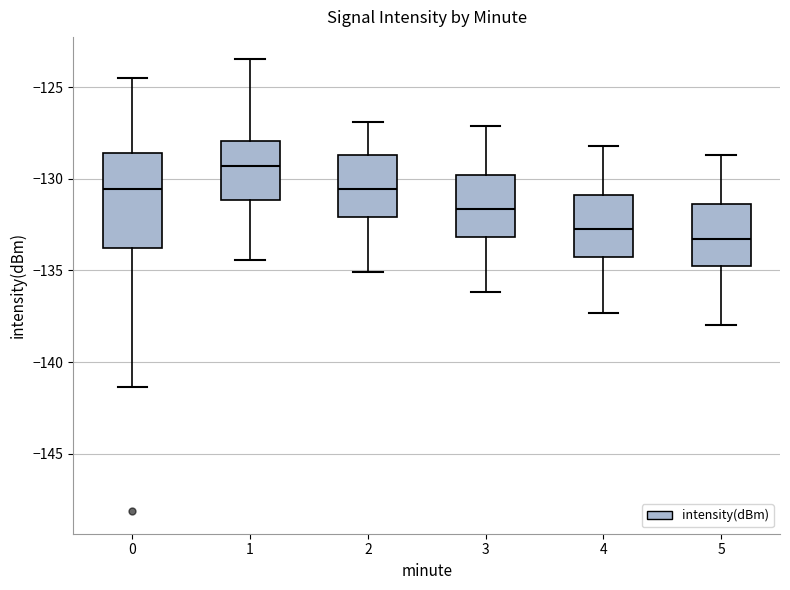

Reading left to right, transcribe this box plot: for each box, give where its median line is, the range the box spans, and where its two whiskers end, as read against the y-axis. The values are not printed on the chart, so give them approximately, as read against the axis.

0: median -130.5, box -134.0 to -128.5, whiskers -141.5 to -124.5
1: median -129.5, box -131.0 to -128.0, whiskers -134.5 to -123.5
2: median -130.5, box -132.0 to -128.5, whiskers -135.0 to -127.0
3: median -131.5, box -133.0 to -130.0, whiskers -136.0 to -127.0
4: median -132.5, box -134.5 to -131.0, whiskers -137.5 to -128.0
5: median -133.5, box -135.0 to -131.5, whiskers -138.0 to -128.5